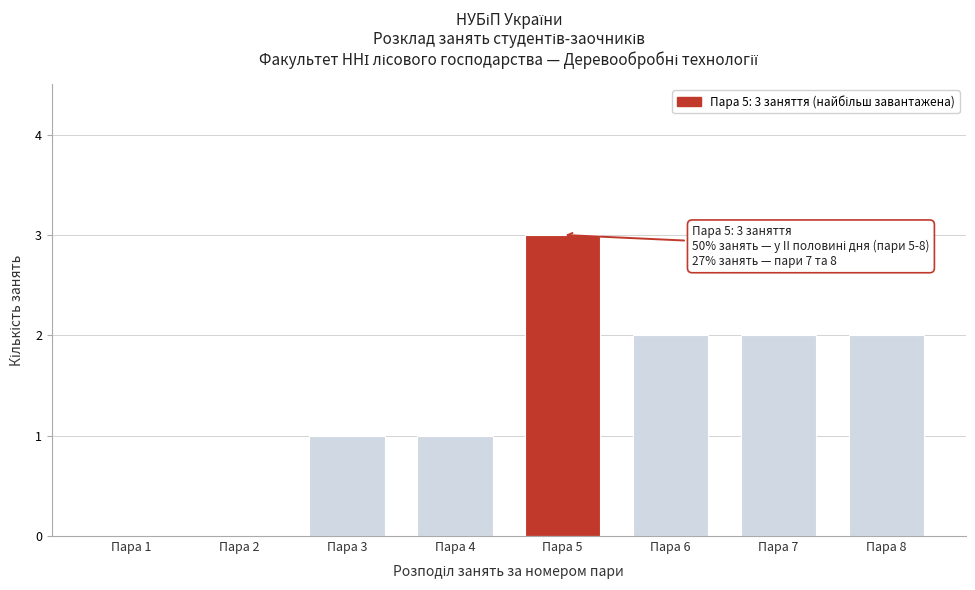

Reading left to right, list all the values displayed in this chart.

Пара 1=0	Пара 2=0	Пара 3=1	Пара 4=1	Пара 5=3	Пара 6=2	Пара 7=2	Пара 8=2